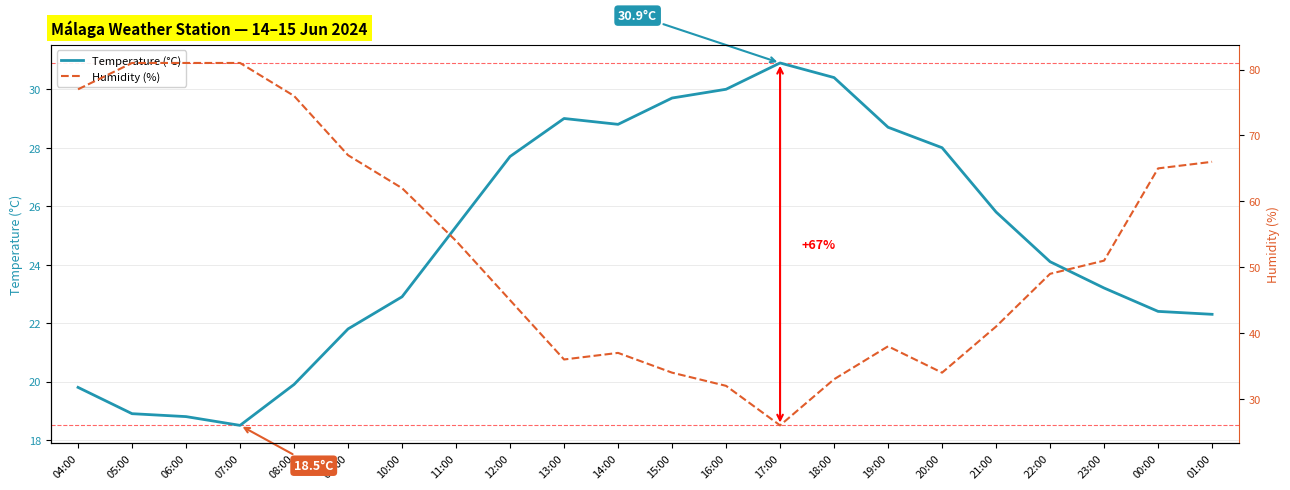

List the labels in order of Temperature (°C) value, smallest first.

07:00, 06:00, 05:00, 04:00, 08:00, 09:00, 01:00, 00:00, 10:00, 23:00, 22:00, 11:00, 21:00, 12:00, 20:00, 19:00, 14:00, 13:00, 15:00, 16:00, 18:00, 17:00